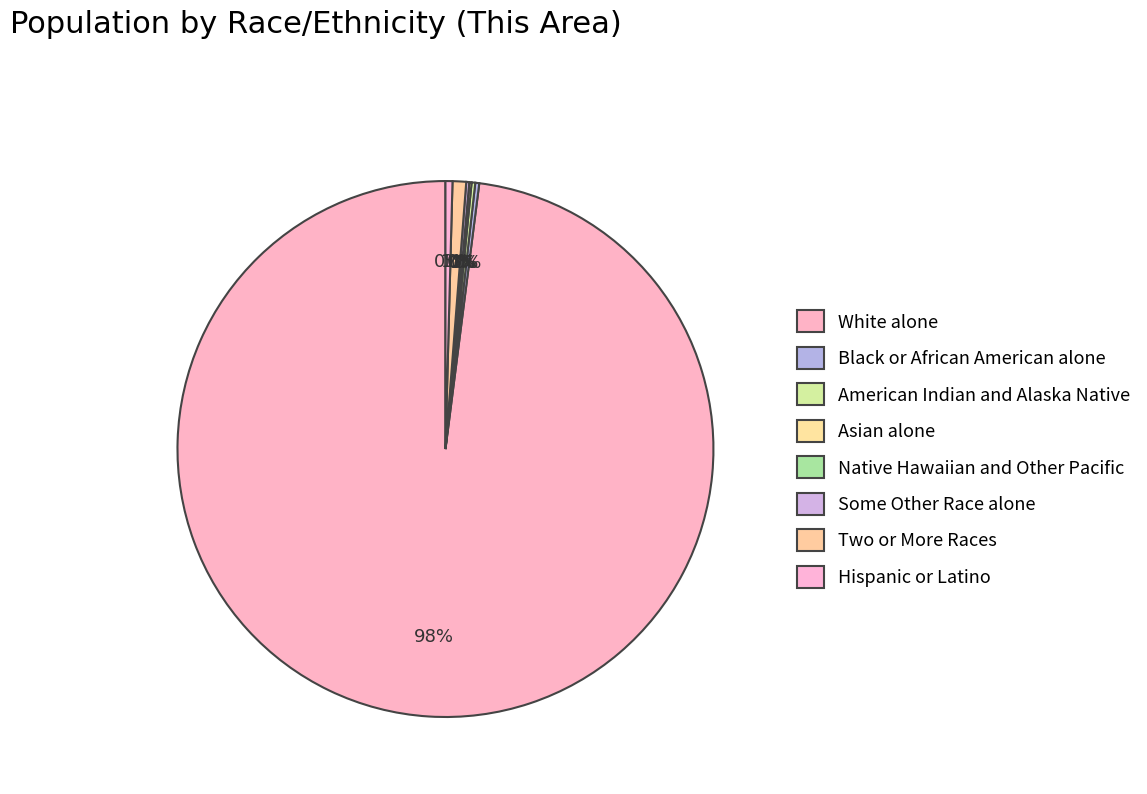

What is the majority slice?

White alone